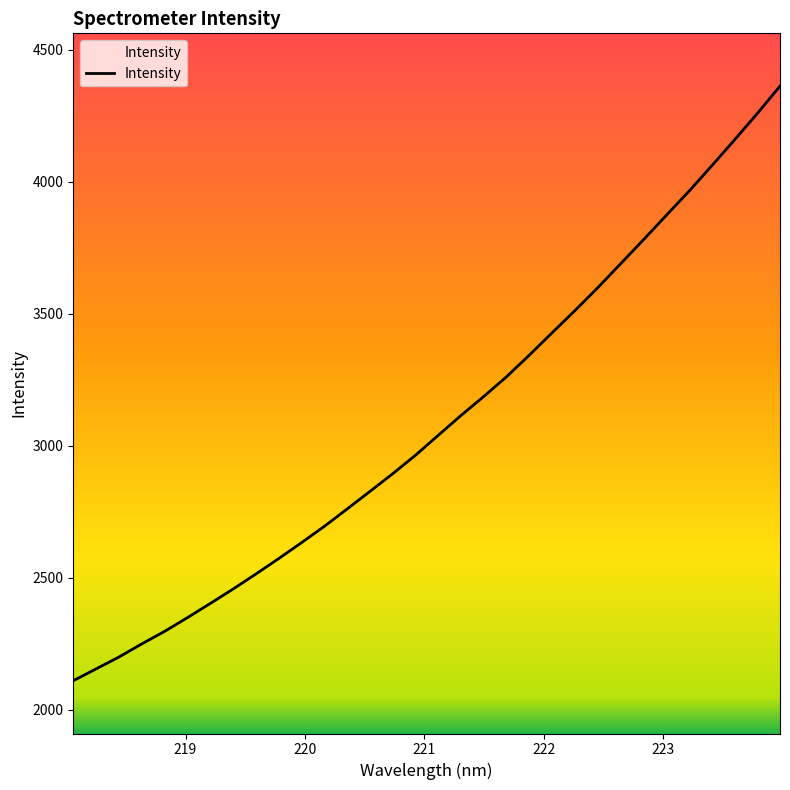

What is the smallest value displayed?

2110.0